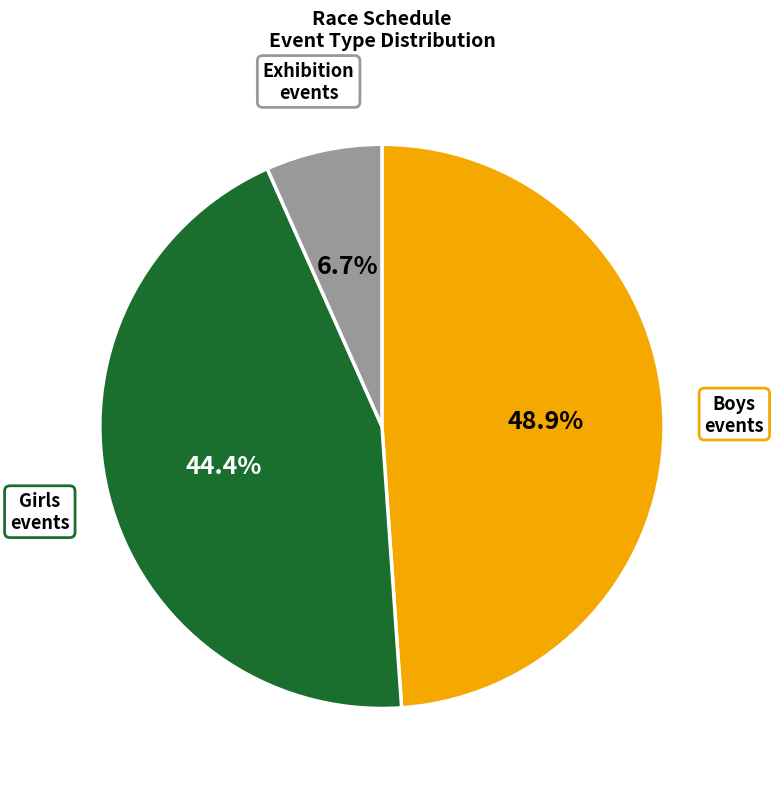

Does any single category account for the majority?

No